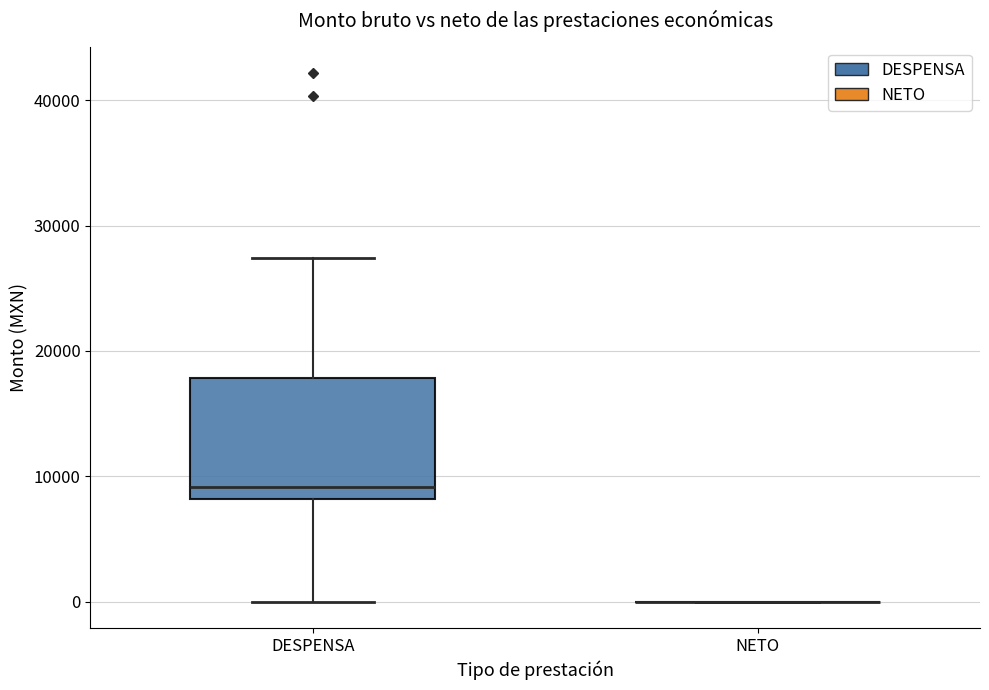

Reading left to right, transcribe this box plot: for each box, give where its median line is, the range the box spans, and where its two whiskers end, as read against the y-axis. The values are not printed on the chart, so give them approximately, as read against the axis.

DESPENSA: median 9000, box 8000 to 18000, whiskers 0 to 27000
NETO: box collapsed to a line at 0, whiskers 0 to 0